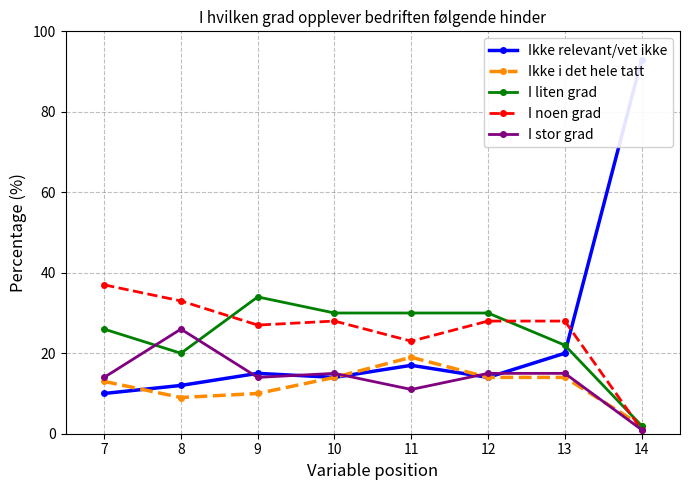

In Ikke relevant/vet ikke, how many points are higher than both neighbors (excluding endpoints)?

2